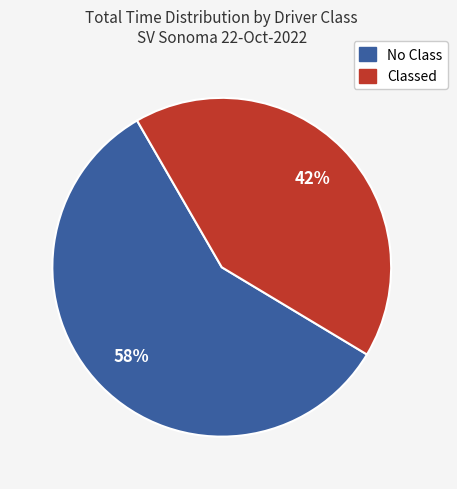

Is there a majority slice in this chart?

Yes